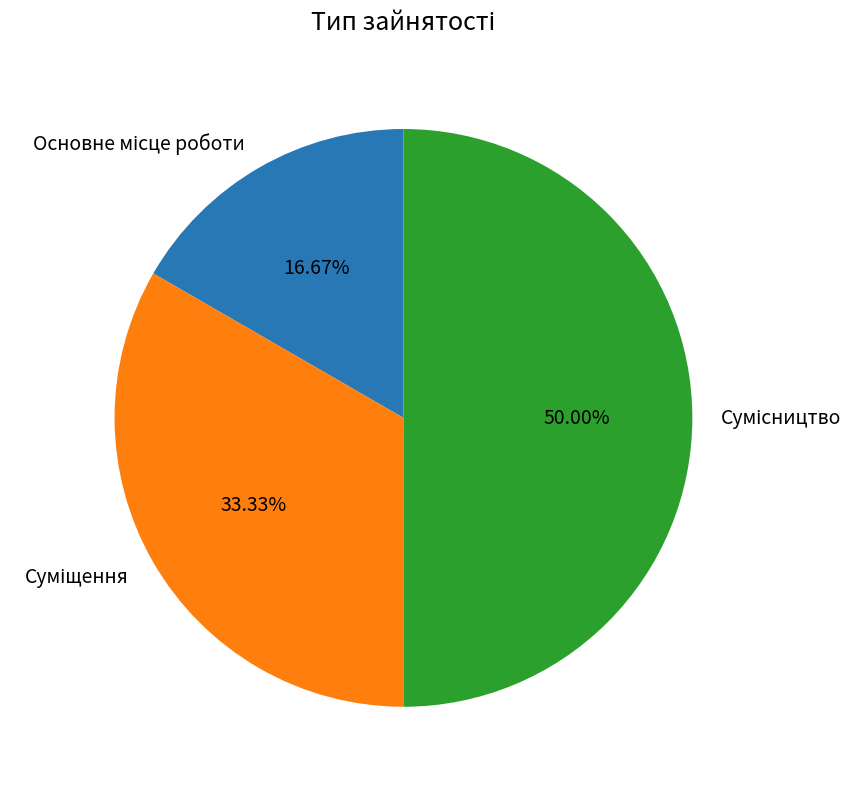

Combined, do Основне місце роботи and Суміщення account for over 50%?

No